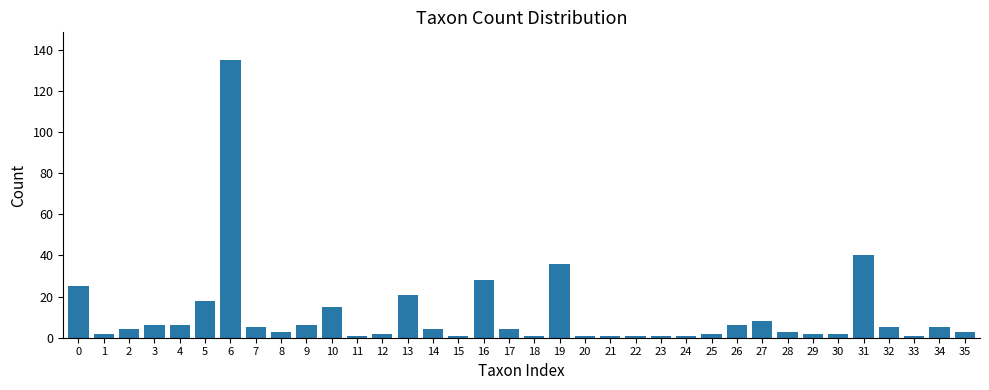

How many categories are shown in the chart?

36